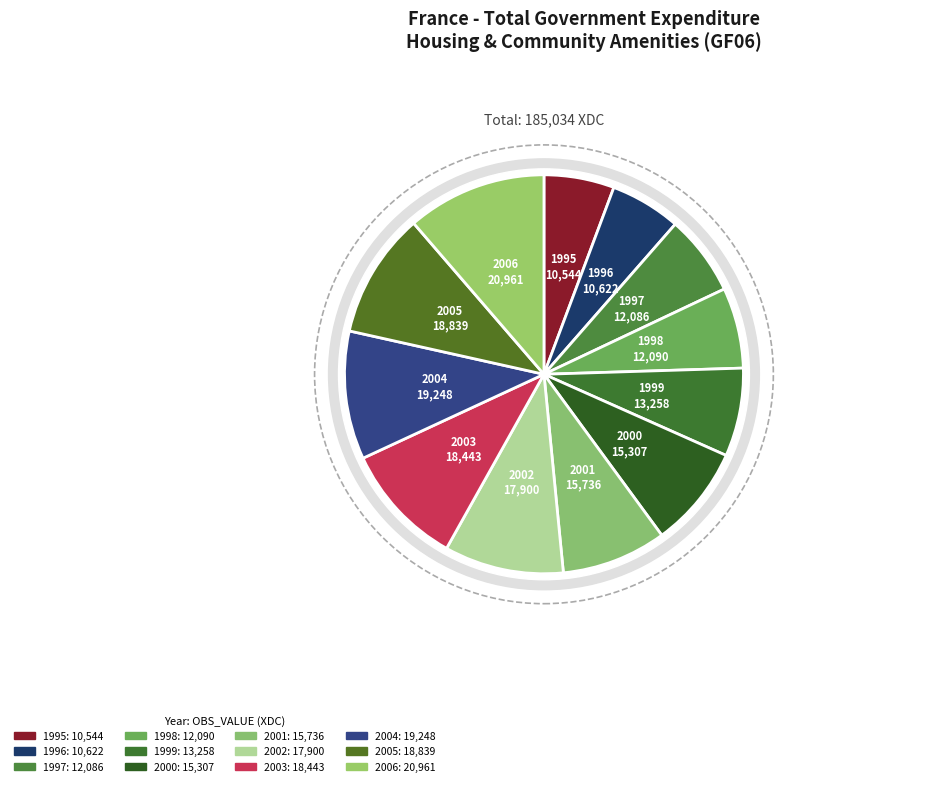

Approximately how many times larger is the value at 1998 compared to 2002?

0.7